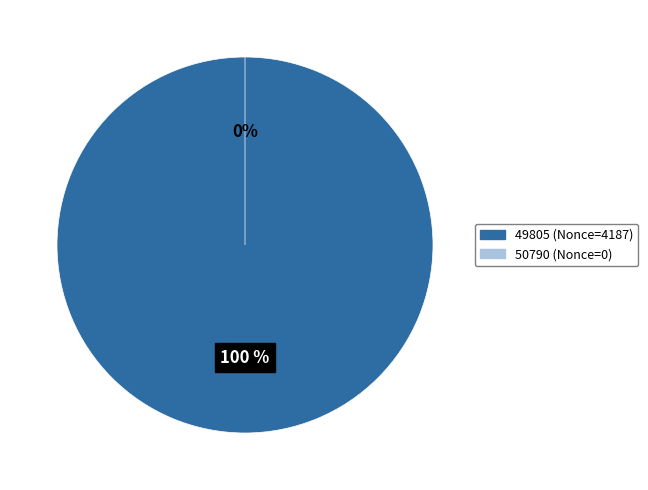

To the nearest percent, what is the difference between the 50790 and 49805 slice percentages?

100%